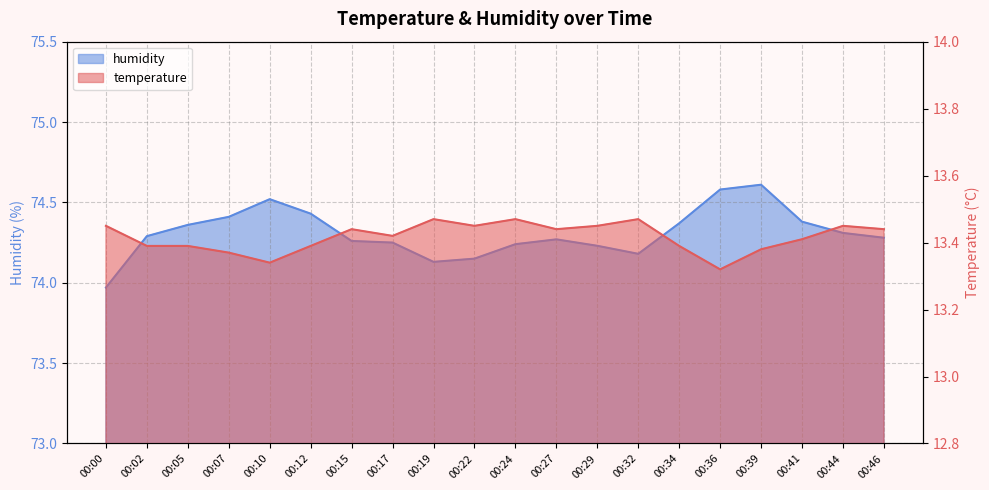

Reading right to left, what are all the values shown in this chart?

temperature: 00:46=13.4	00:44=13.4	00:41=13.4	00:39=13.4	00:36=13.3	00:34=13.4	00:32=13.5	00:29=13.4	00:27=13.4	00:24=13.5	00:22=13.4	00:19=13.5	00:17=13.4	00:15=13.4	00:12=13.4	00:10=13.3	00:07=13.4	00:05=13.4	00:02=13.4	00:00=13.4
humidity: 00:46=74.3	00:44=74.3	00:41=74.4	00:39=74.6	00:36=74.6	00:34=74.4	00:32=74.2	00:29=74.2	00:27=74.3	00:24=74.2	00:22=74.2	00:19=74.1	00:17=74.2	00:15=74.3	00:12=74.4	00:10=74.5	00:07=74.4	00:05=74.4	00:02=74.3	00:00=74.0